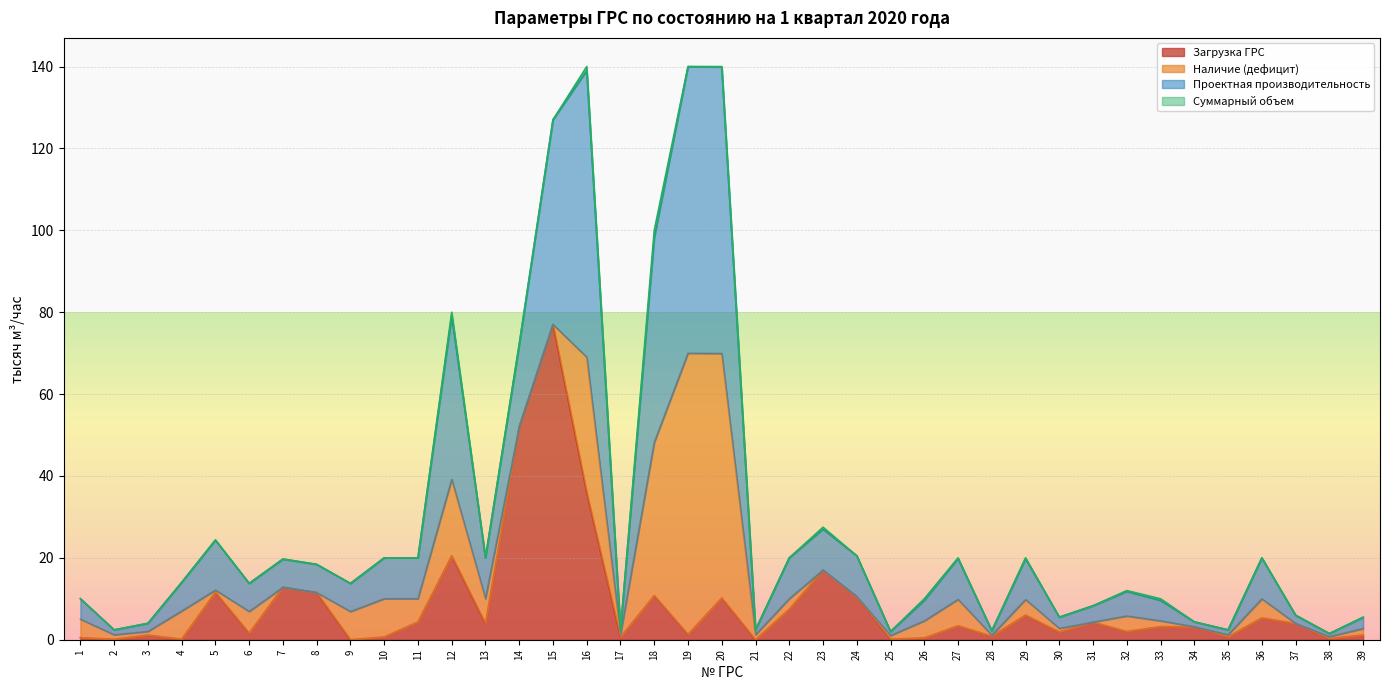

What is the value of the Проектная производительность point at the 20th from the left?

140.0